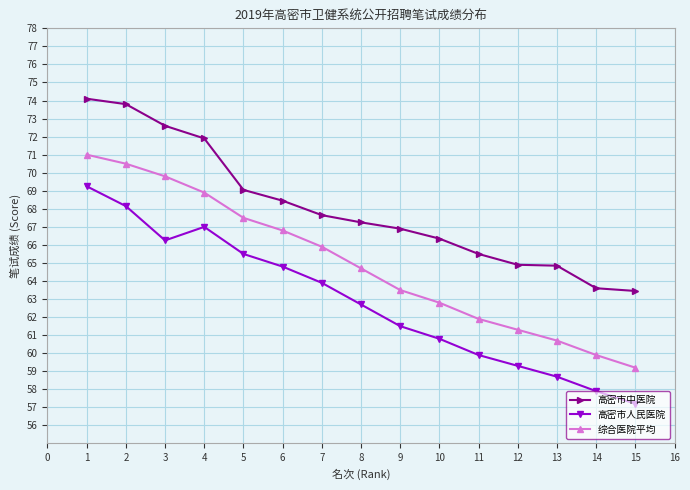

What is the sum of all 综合医院平均 values?

974.4